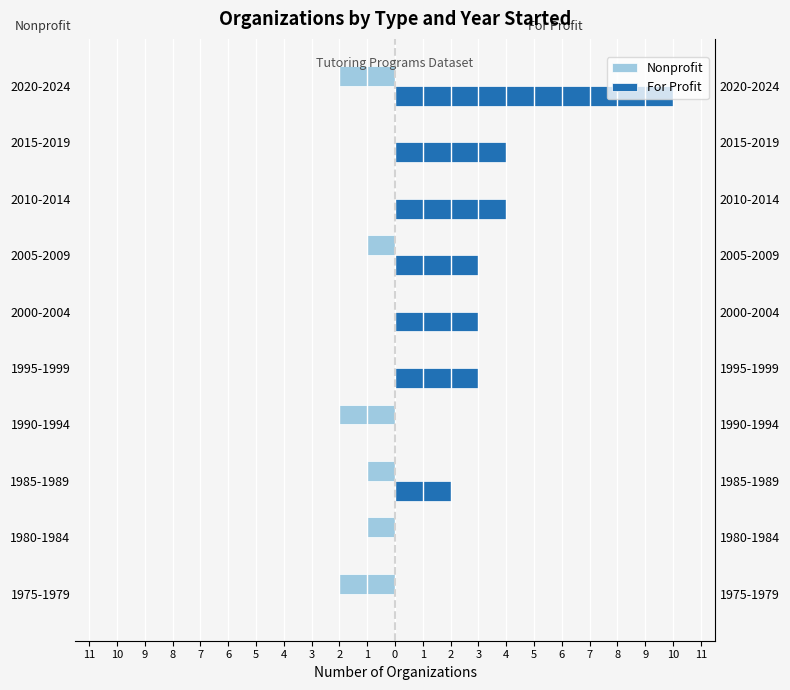

What are all the series names shown in the legend?

Nonprofit, For Profit